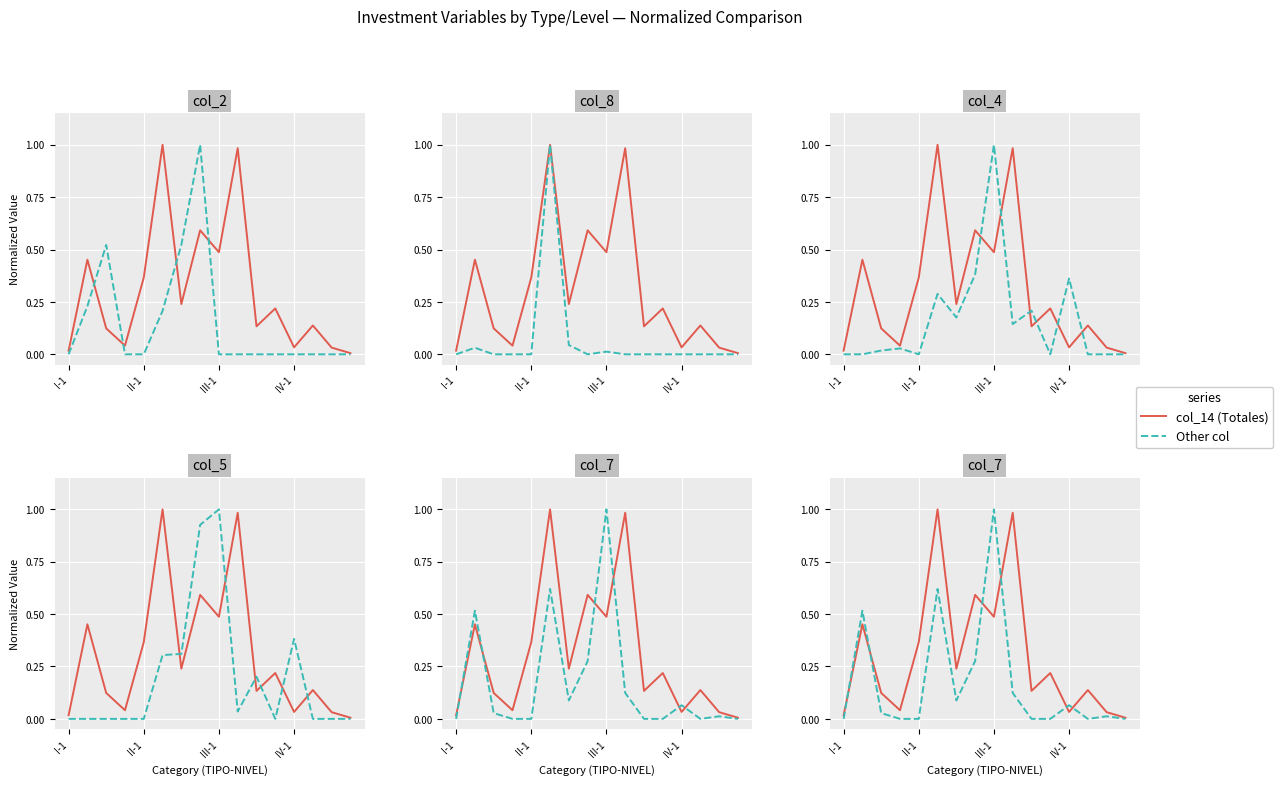

What is the difference between the second highest and minimum values in the col_5 series?

0.9